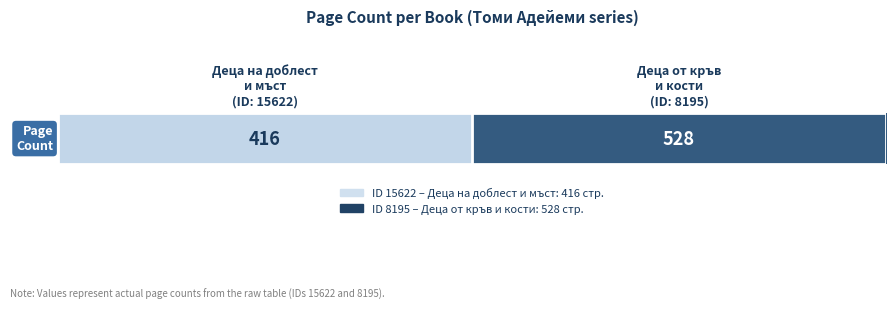

Reading left to right, transcribe all the data shown in this chart.

Деца на доблест
и мъст
(ID: 15622)=416	Деца от кръв
и кости
(ID: 8195)=528